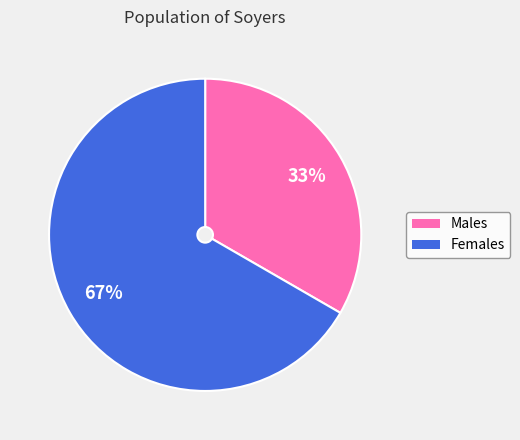

Which category accounts for the majority?

Females